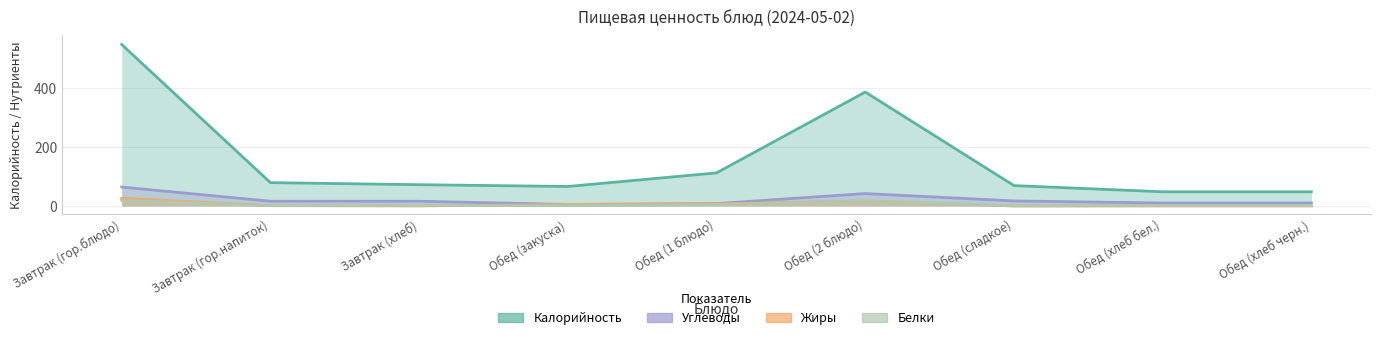

At which label is Жиры closest to 13?

Обед (2 блюдо)